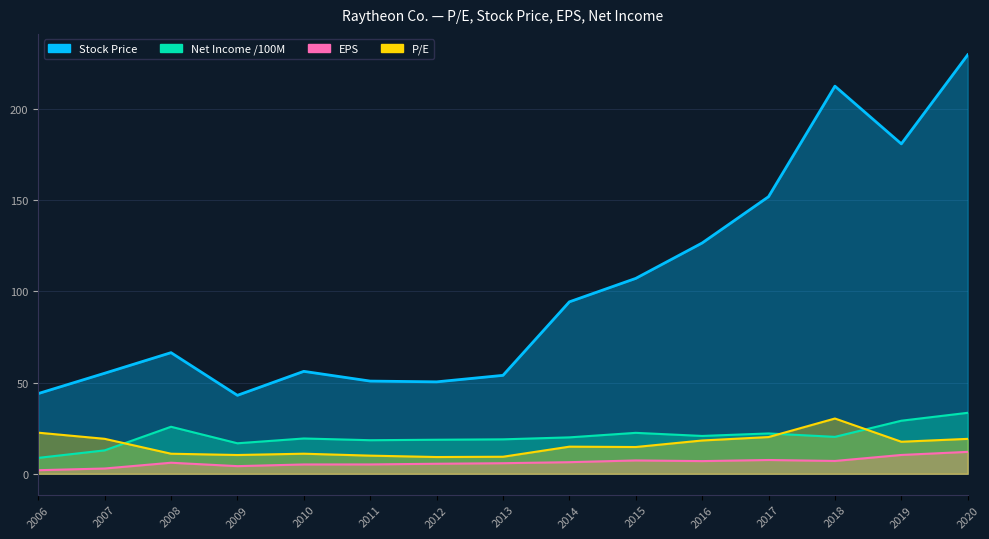

Which series changed the most between 2010 and 2020?

Stock Price